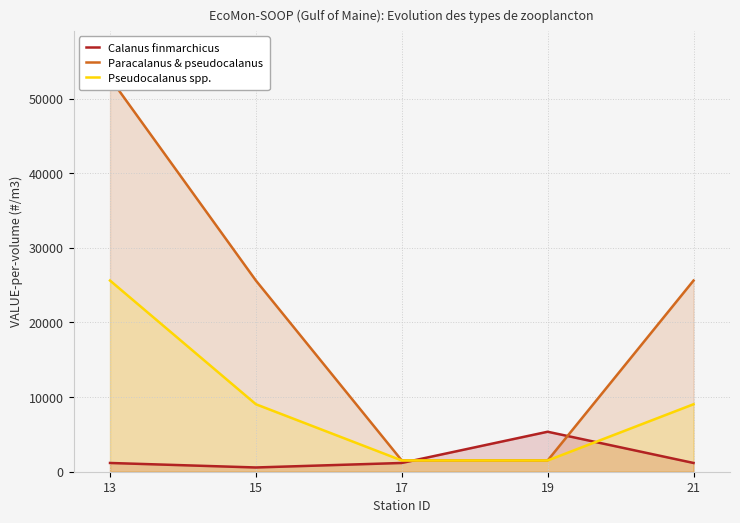

At which label does Calanus finmarchicus first exceed 1172?

19